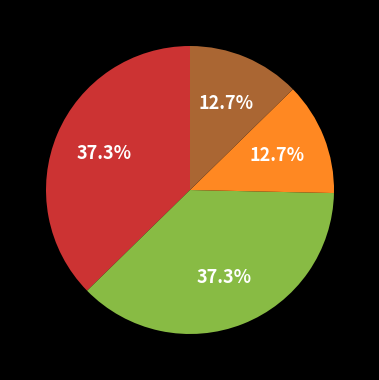

Is there a majority slice in this chart?

No